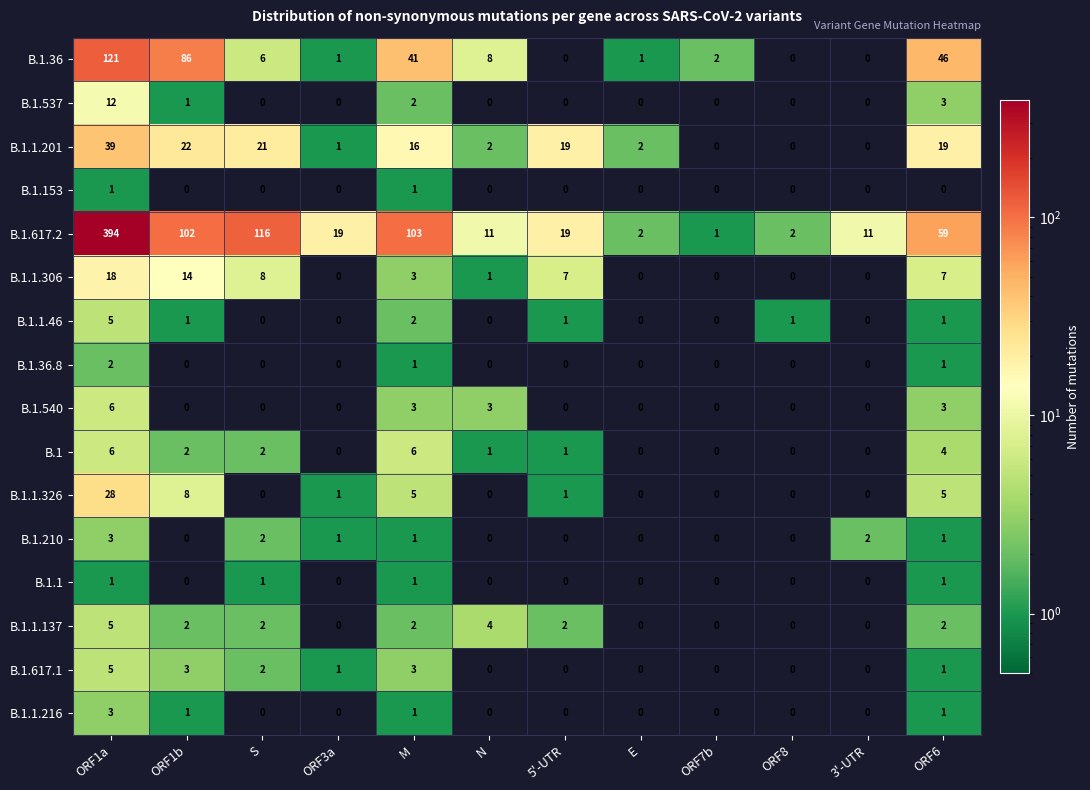

At which category is the sum across all series the highest?

ORF1a